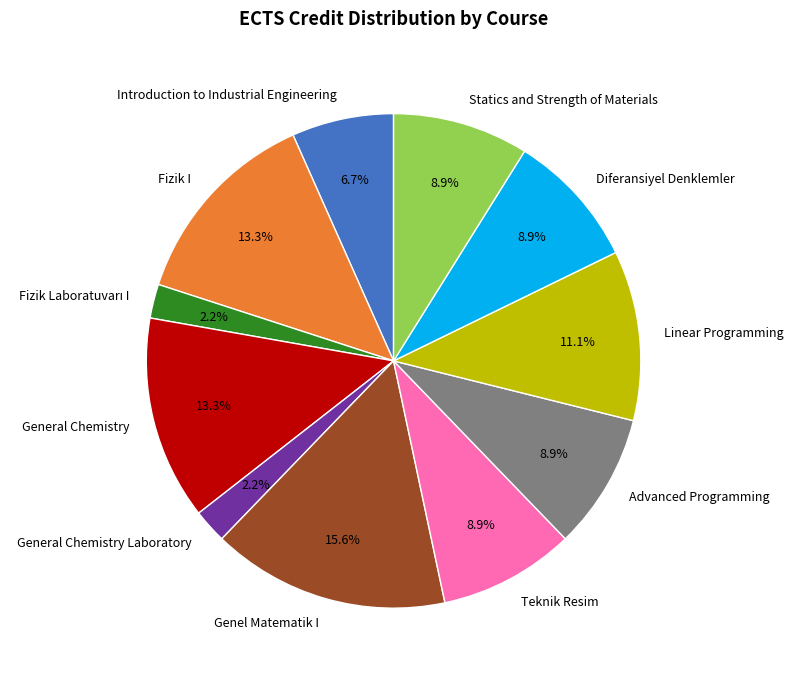

Which category has the biggest portion of the pie?

Genel Matematik I